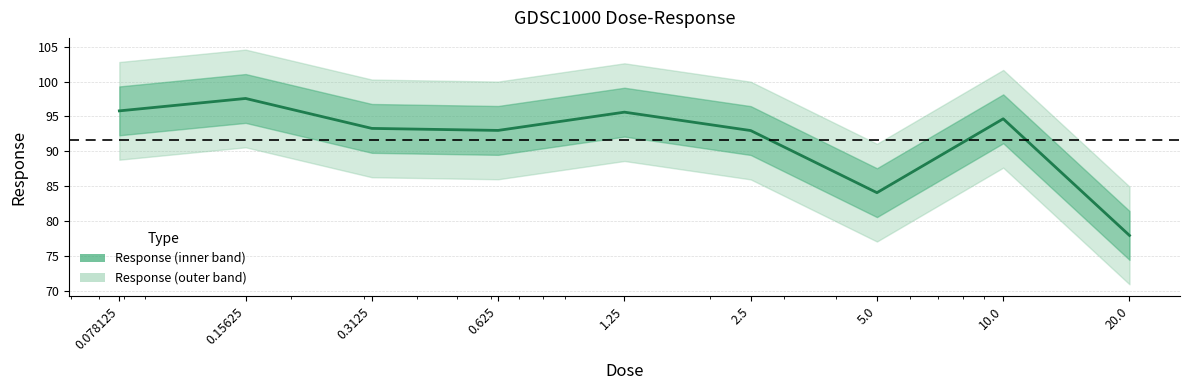

Which has a higher value, 1.25 or 5.0?

1.25